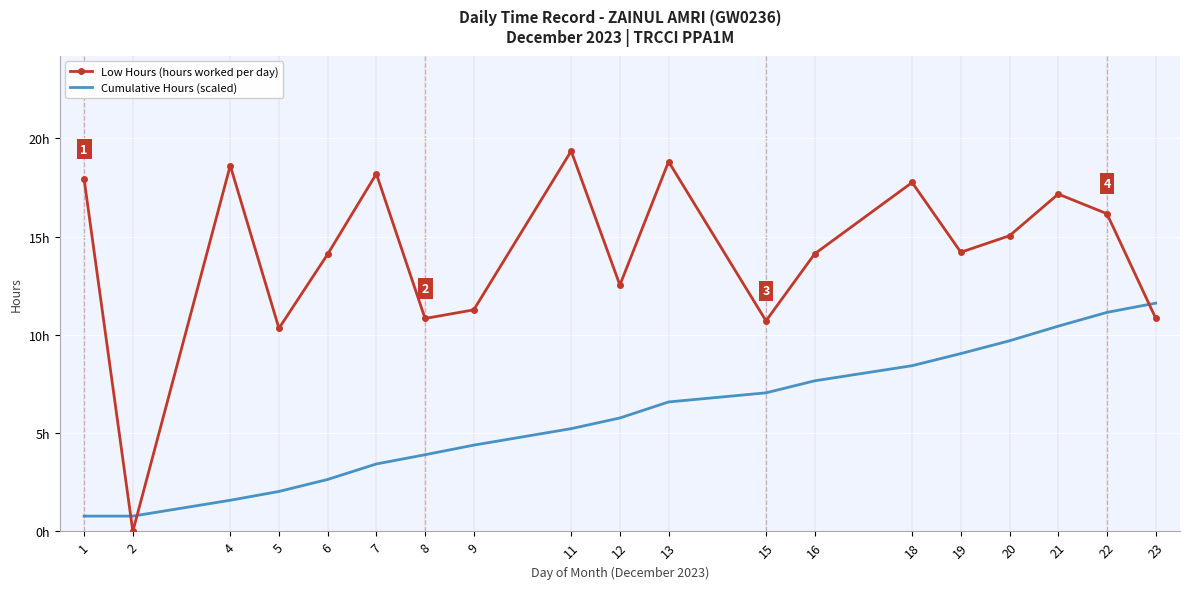

What are all the series names shown in the legend?

Low Hours (hours worked per day), Cumulative Hours (scaled)